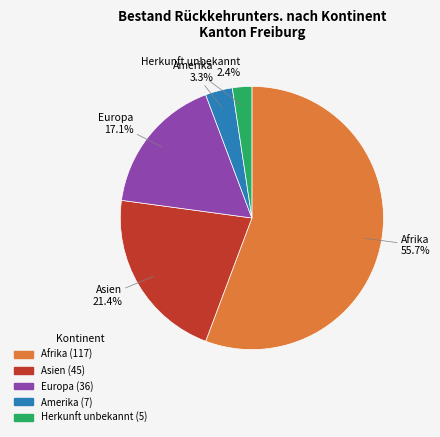

What portion of the pie excludes Amerika?

96.7%